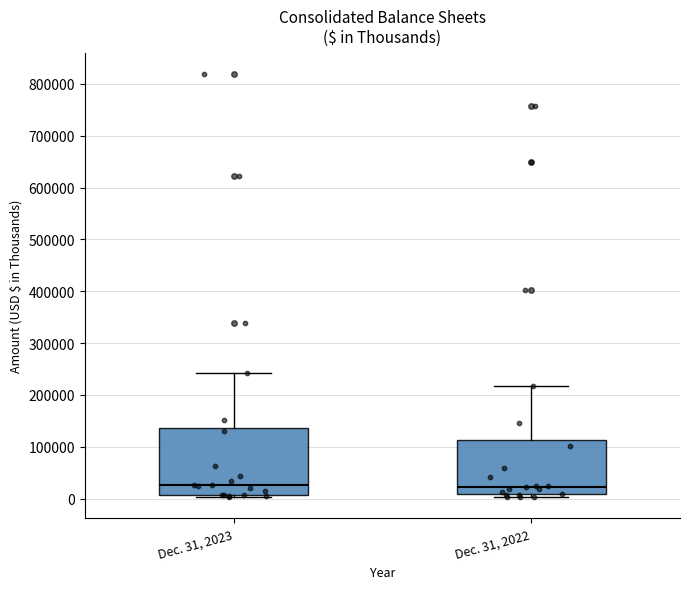

Reading left to right, transcribe this box plot: for each box, give where its median line is, the range the box spans, and where its two whiskers end, as read against the y-axis. The values are not printed on the chart, so give them approximately, as read against the axis.

Dec. 31, 2023: median 30000, box 10000 to 140000, whiskers 0 to 240000
Dec. 31, 2022: median 20000, box 10000 to 110000, whiskers 0 to 220000